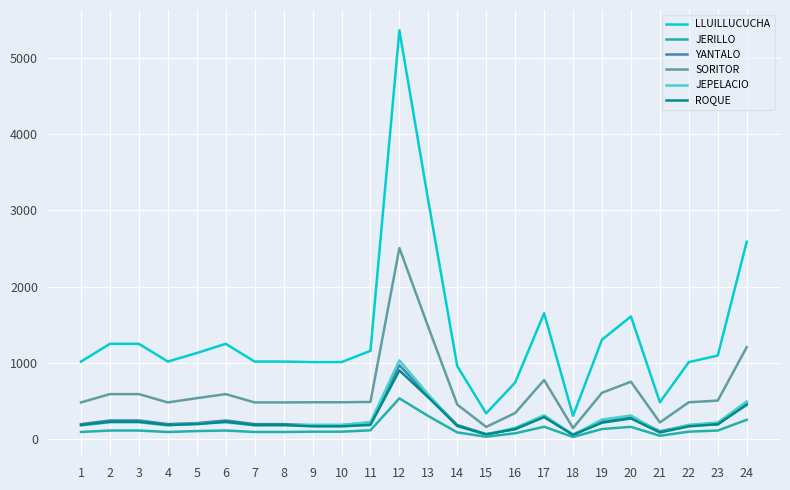

The value of JEPELACIO at 17 is 131.0. True or false?

False